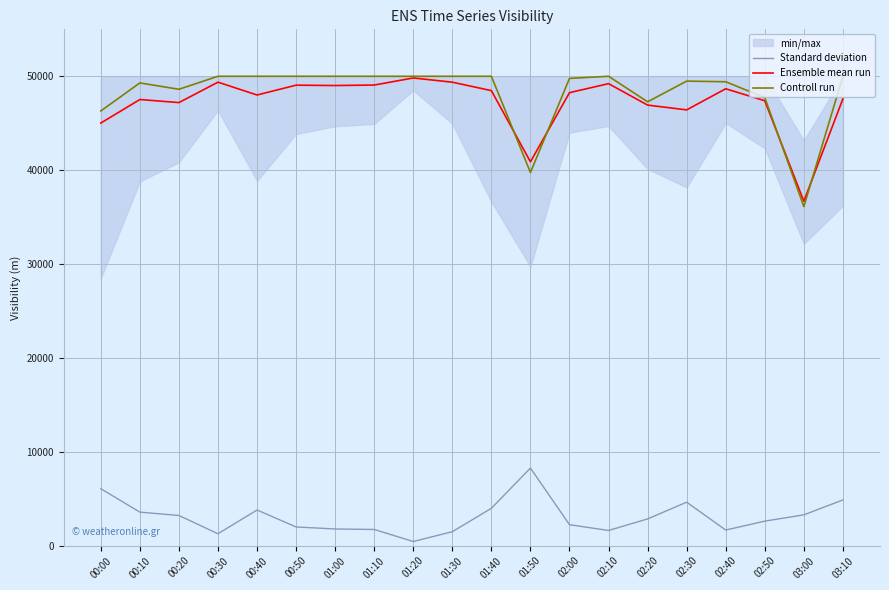

Reading left to right, what are all the values shown in this chart?

Standard deviation: 00:00=6073	00:10=3576	00:20=3219	00:30=1274	00:40=3802	00:50=1996	01:00=1782	01:10=1728	01:20=447	01:30=1489	01:40=3985	01:50=8269	02:00=2240	02:10=1621	02:20=2854	02:30=4636	02:40=1668	02:50=2616	03:00=3289	03:10=4873
Ensemble mean run: 00:00=45018	00:10=47523	00:20=47198	00:30=49373	00:40=48006	00:50=49053	01:00=49014	01:10=49066	01:20=49820	01:30=49369	01:40=48471	01:50=40890	02:00=48255	02:10=49214	02:20=46931	02:30=46420	02:40=48669	02:50=47394	03:00=36690	03:10=47595
Controll run: 00:00=46304	00:10=49293	00:20=48616	00:30=50000	00:40=50000	00:50=50000	01:00=50000	01:10=50000	01:20=50000	01:30=50000	01:40=50000	01:50=39752	02:00=49774	02:10=50000	02:20=47282	02:30=49484	02:40=49416	02:50=47728	03:00=36122	03:10=50000